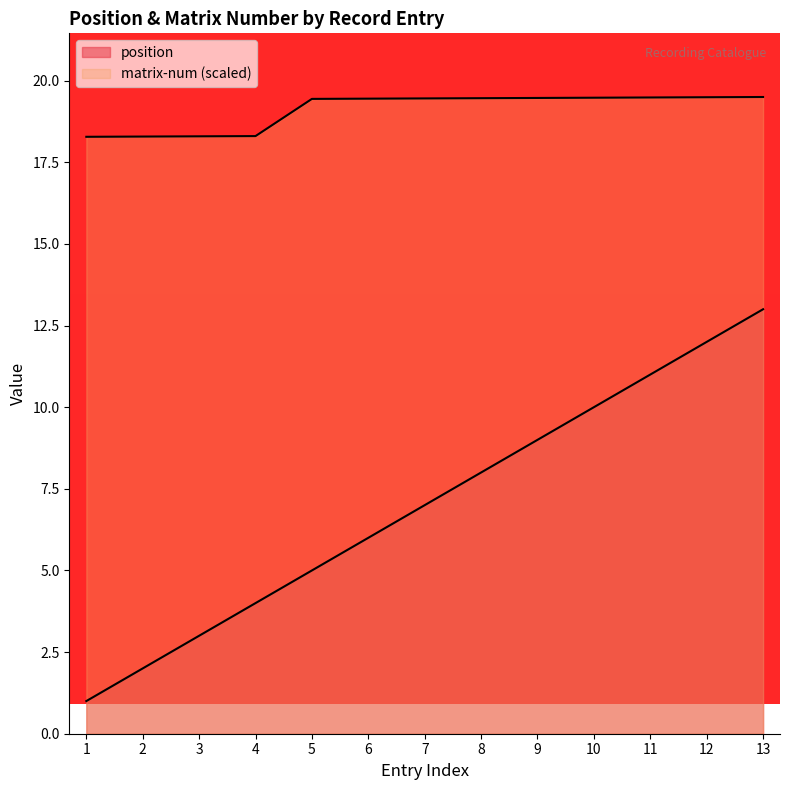

Which category has the highest value in the matrix-num series?

13